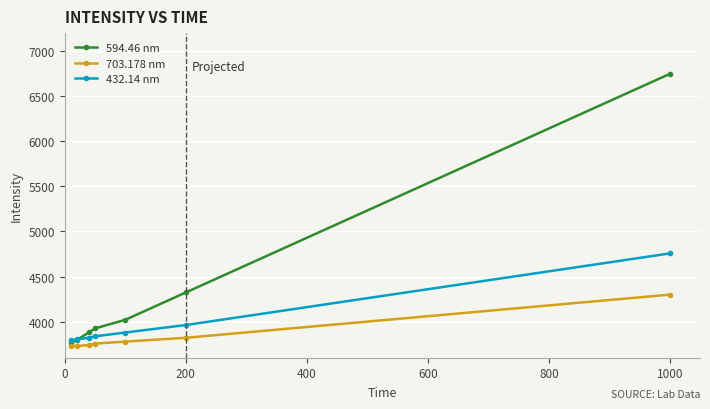

True or false: 432.14 nm and 703.178 nm cross at least once.

False